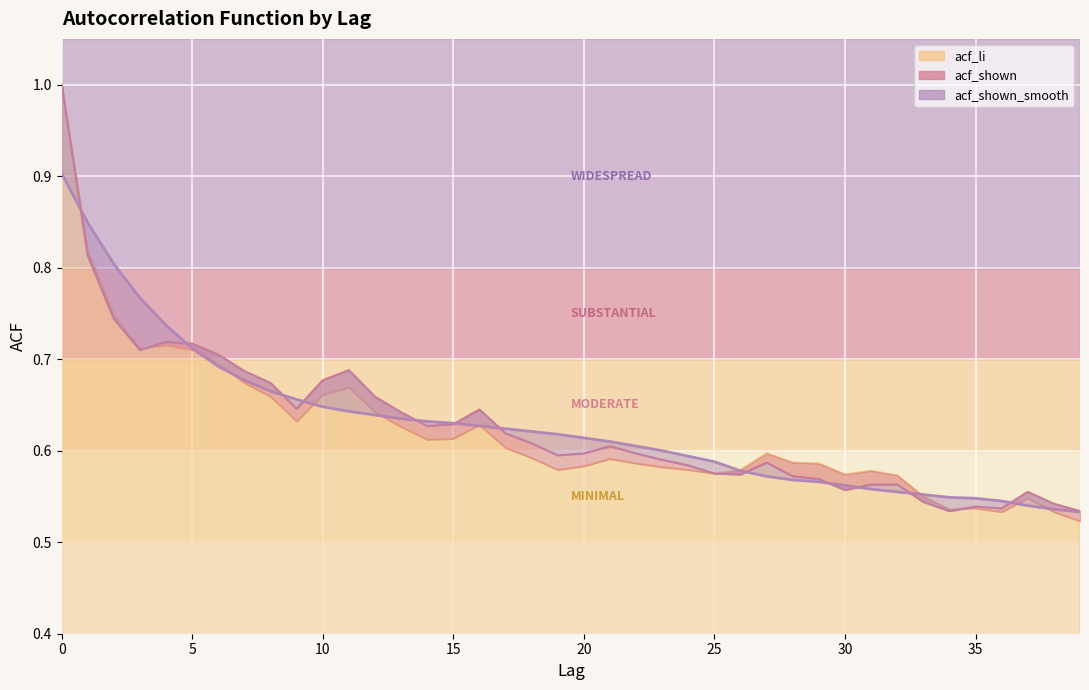

The acf_shown series shows 0.4 at 17. True or false?

False